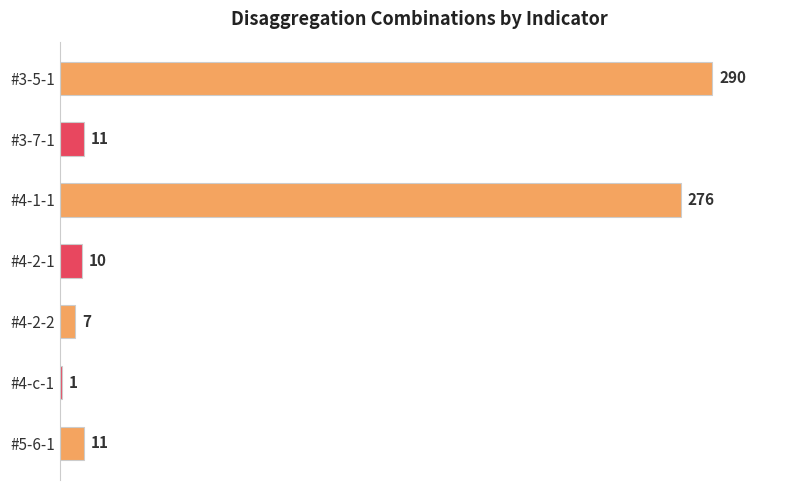

What is the value of the 5th bar from the top?

7